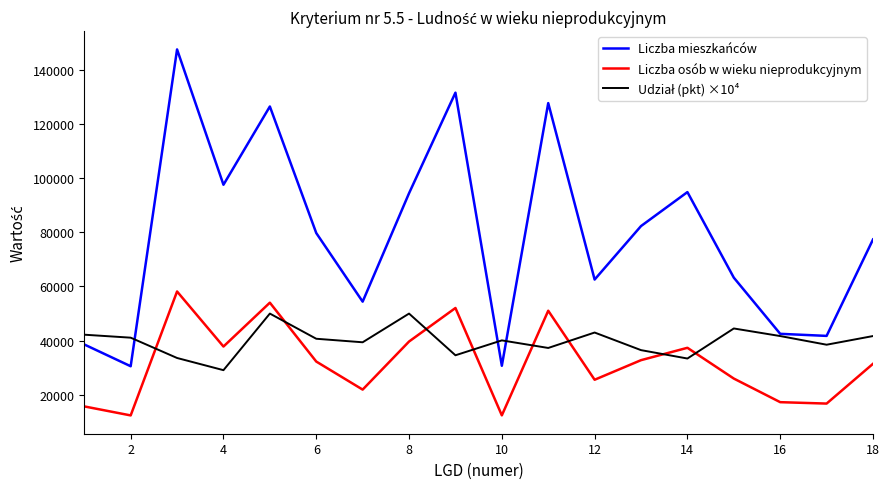

True or false: Liczba mieszkańców and Liczba osób w wieku nieprodukcyjnym intersect in this chart.

False